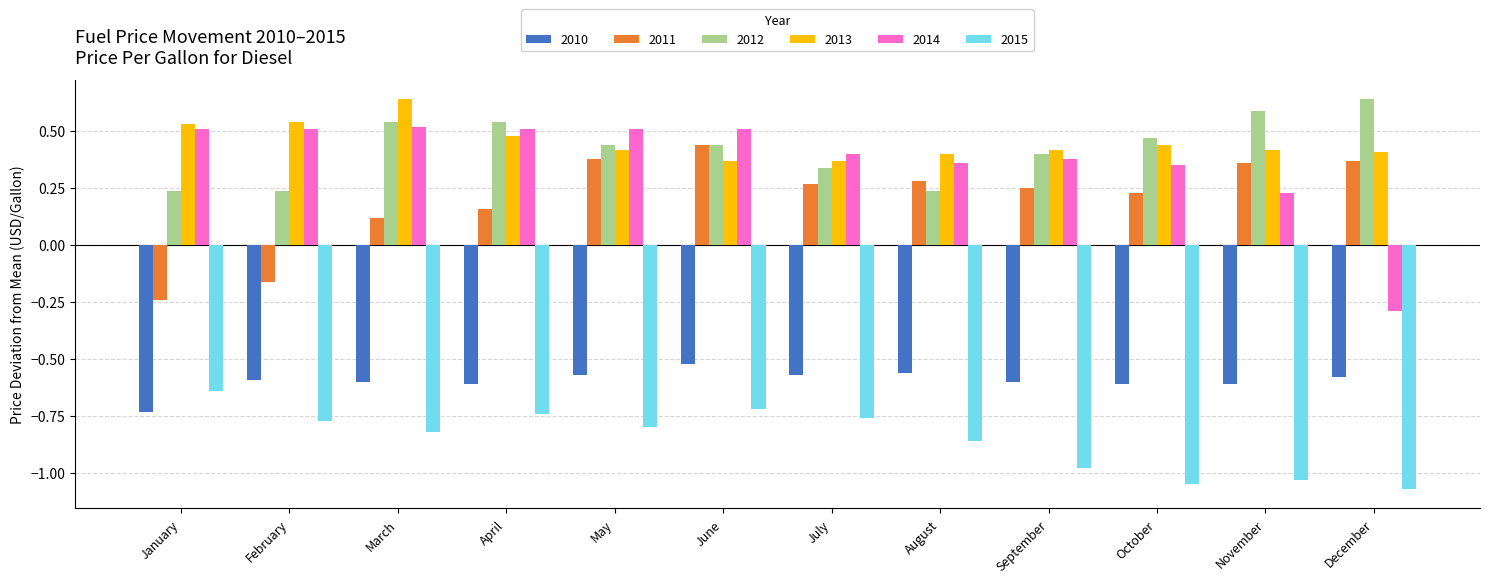

The 2013 series shows 0.6 at March. True or false?

True